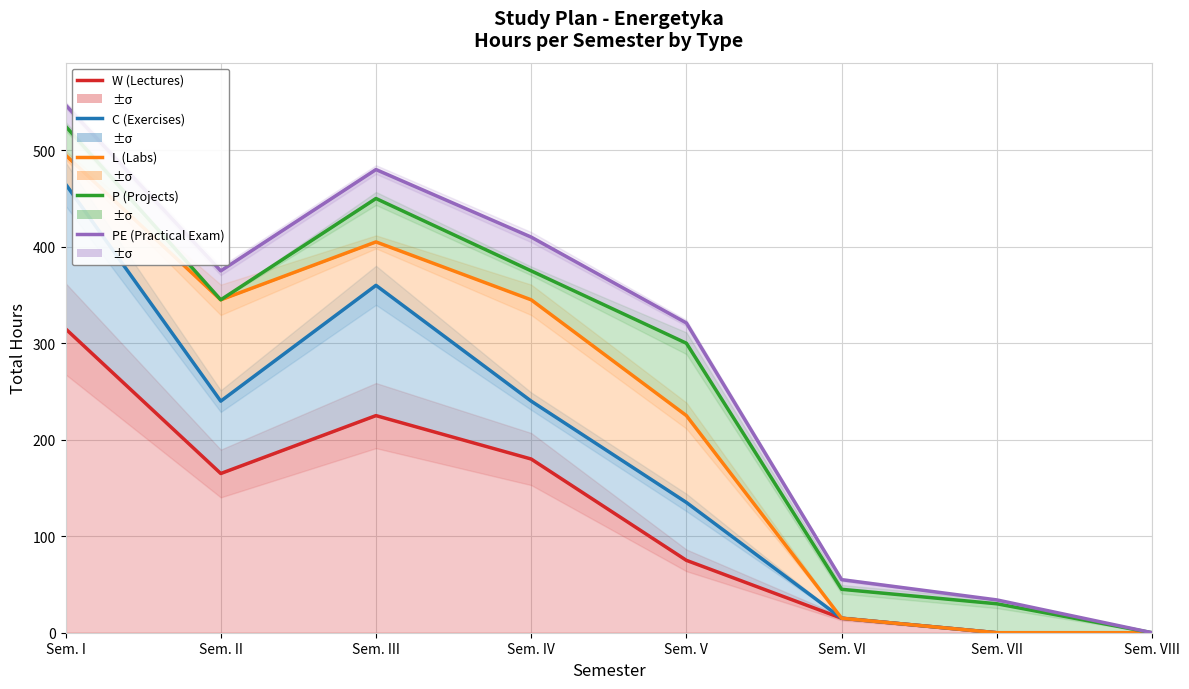

What is the label of the 5th point from the right?

Sem. IV